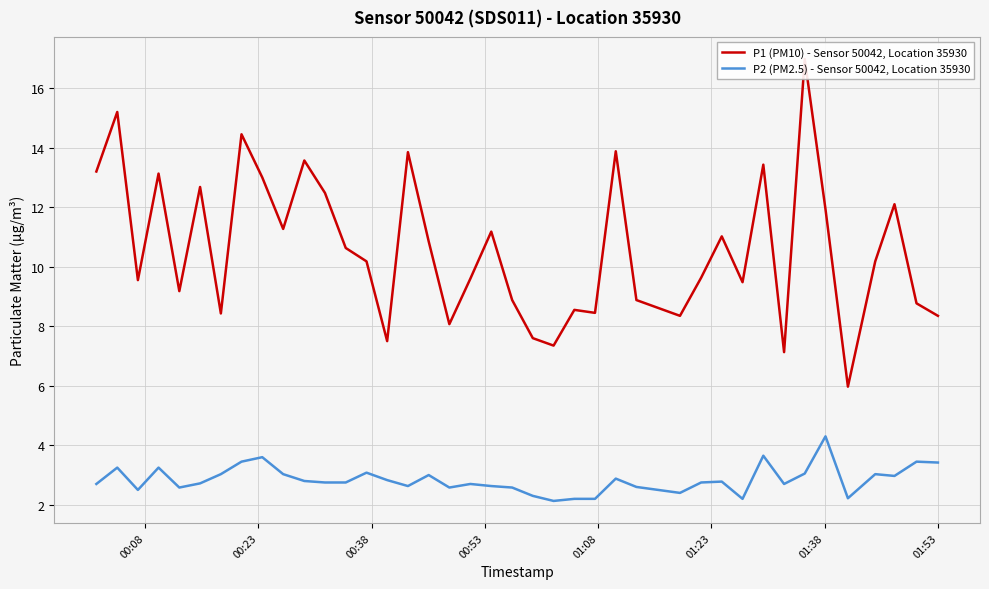

What is the minimum value for P2 (PM2.5) - Sensor 50042, Location 35930?

2.1